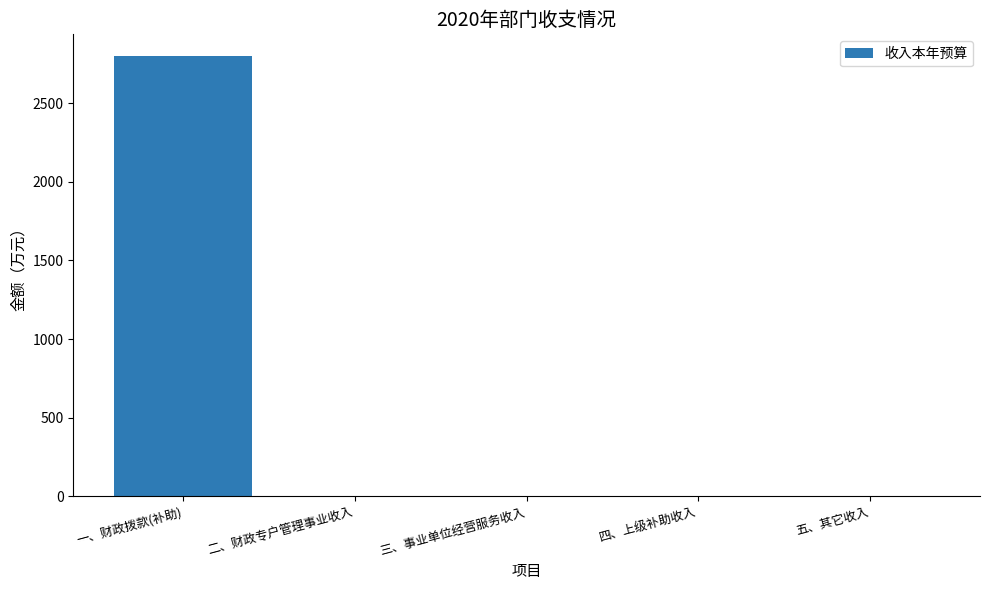

Which label corresponds to the largest value in the chart?

一、财政拨款(补助)